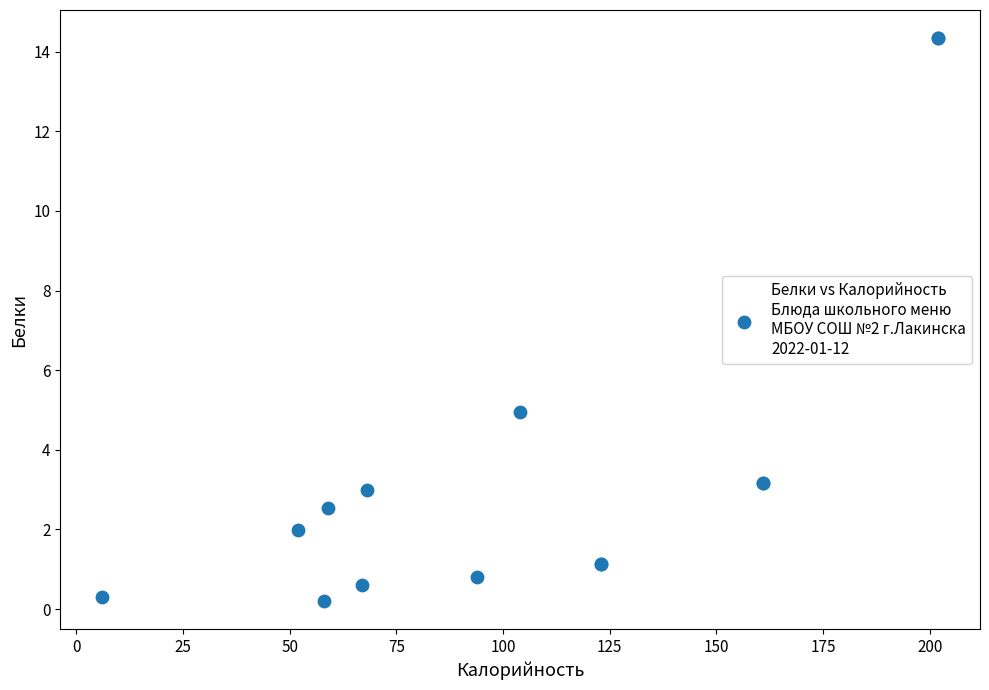

What Y value in the scatter plot is closest to 7?

4.9